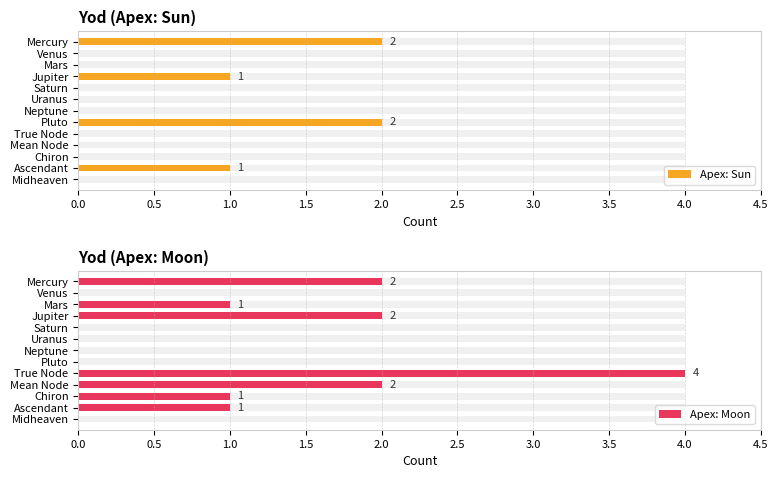

What is the difference between the maximum and second lowest values in the Apex: Sun series?

2